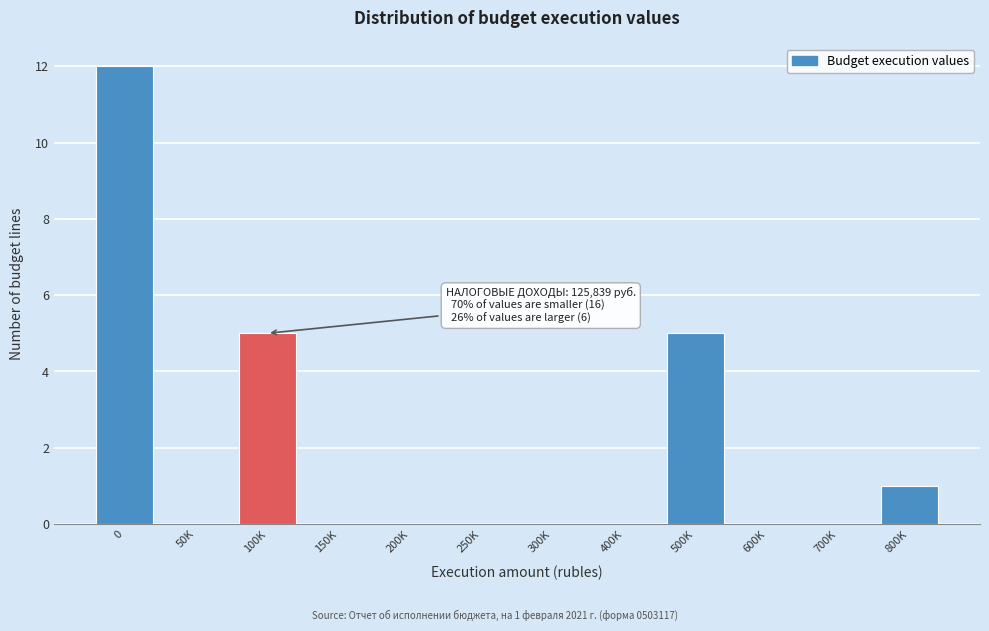

Reading left to right, transcribe all the data shown in this chart.

0=12	50K=0	100K=5	150K=0	200K=0	250K=0	300K=0	400K=0	500K=5	600K=0	700K=0	800K=1